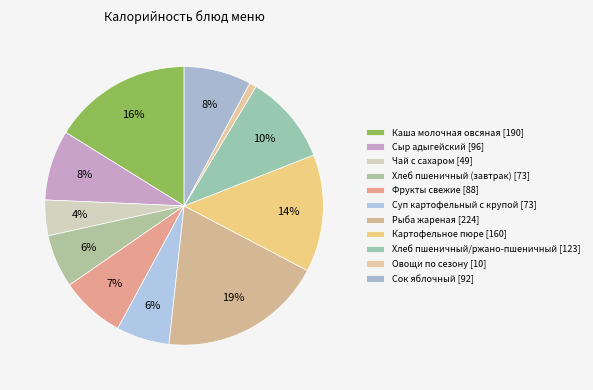

Do Сыр адыгейский and Фрукты свежие together represent more than half of the pie?

No